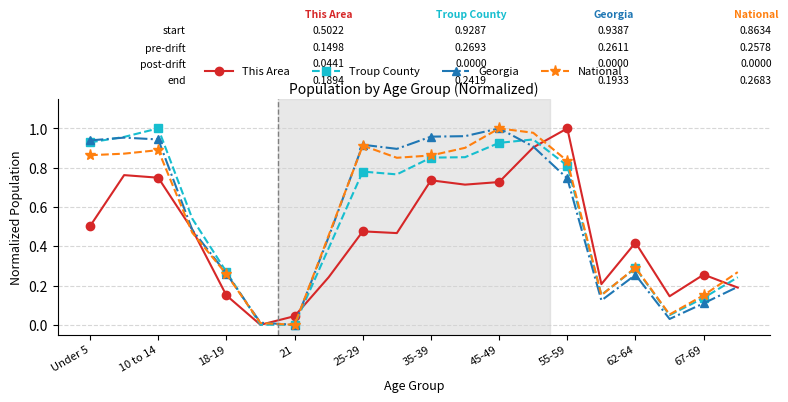

What are all the series names shown in the legend?

This Area, Troup County, Georgia, National